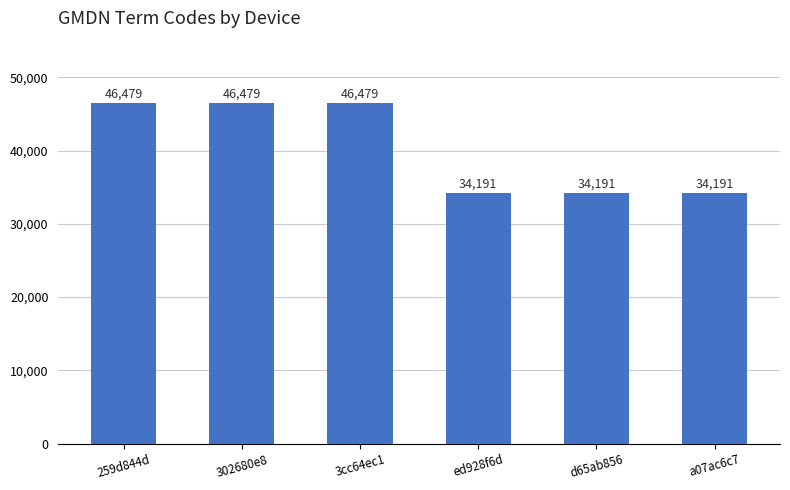

What is the minimum value shown in the chart?

34191